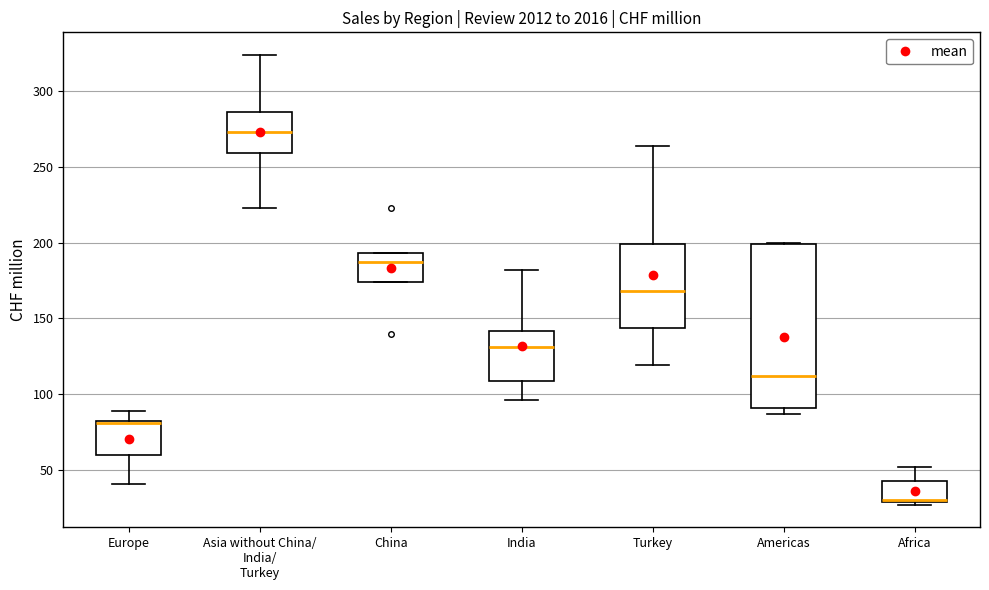

Reading left to right, read every box against the y-axis: the position of its median line, the range the box covers, and the ends of its whiskers. The values are not printed on the chart, so give them approximately, as read against the axis.

Europe: median 80 (drawn on the box's upper edge), box 60 to 80, whiskers 40 to 90
Asia without China/ India/ Turkey: median 275, box 260 to 285, whiskers 225 to 325
China: median 185, box 175 to 195, whiskers 175 to 195
India: median 130, box 110 to 140, whiskers 95 to 180
Turkey: median 170, box 145 to 200, whiskers 120 to 265
Americas: median 110, box 90 to 200, whiskers 85 to 200
Africa: median 30 (drawn on the box's lower edge), box 30 to 45, whiskers 25 to 50